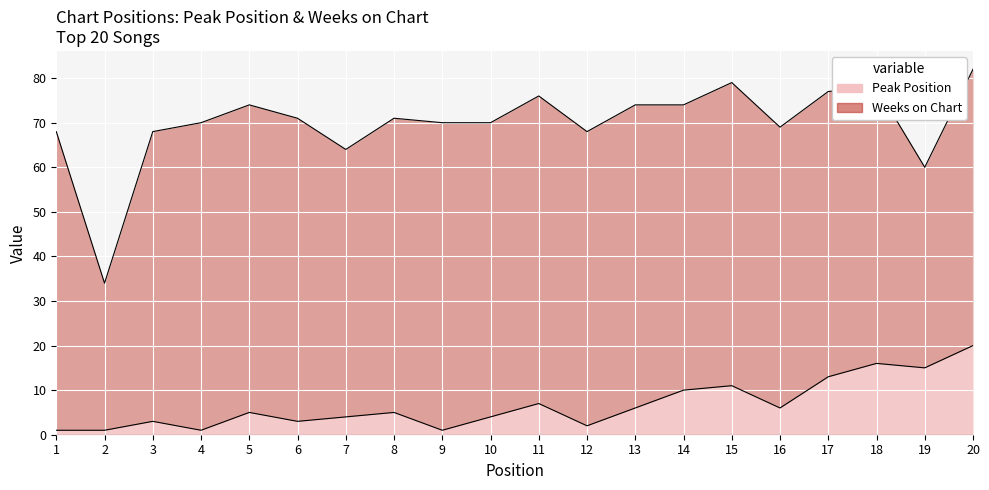

Which has a higher value, 2 or 14?

14